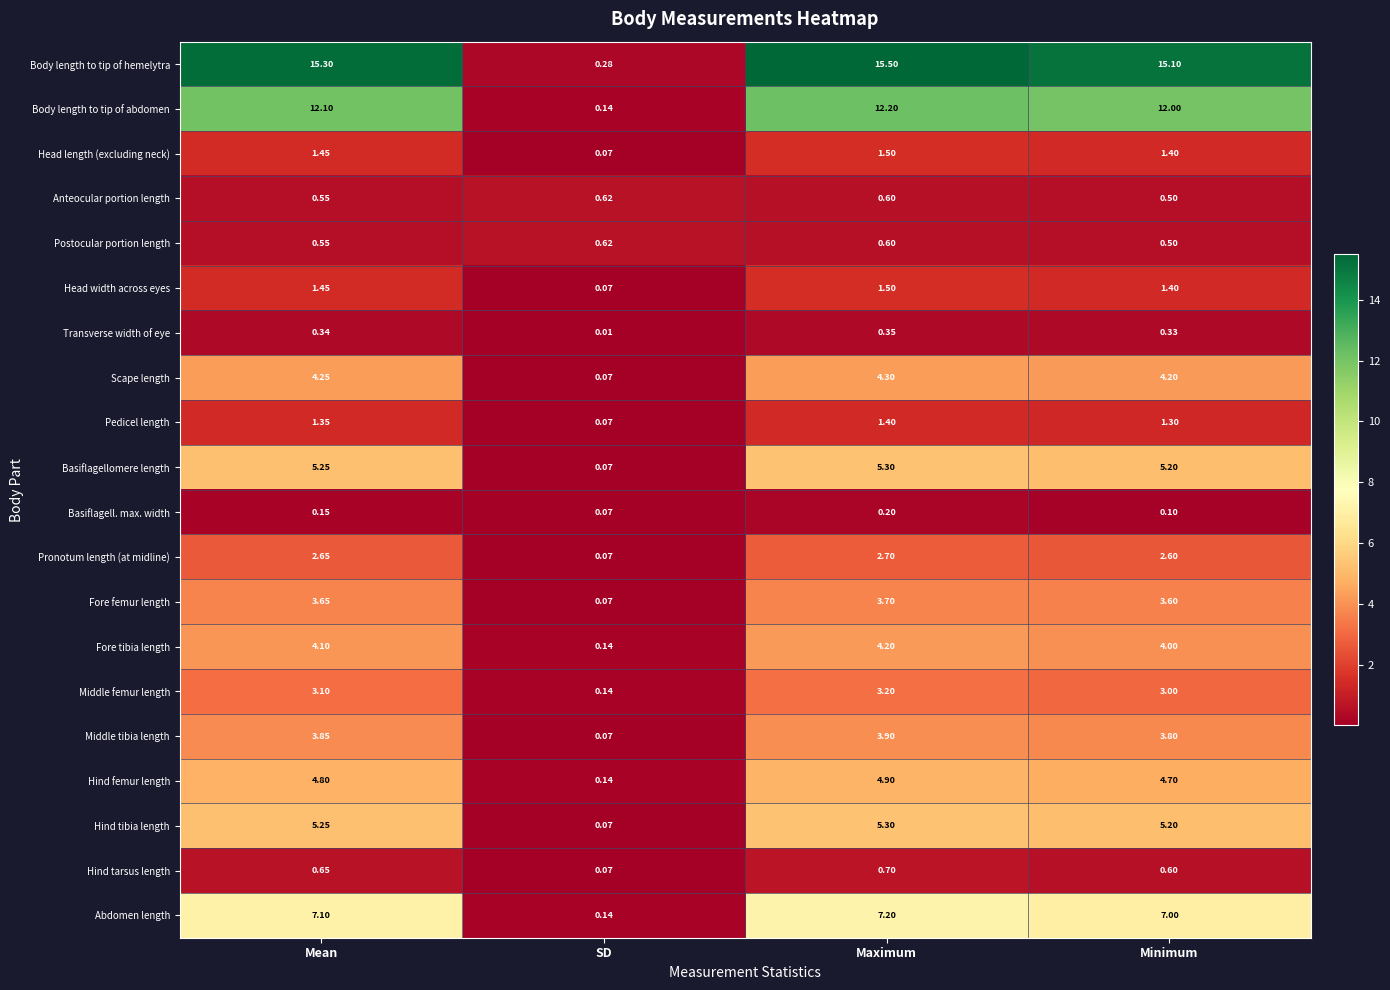

At which category is the sum across all series the highest?

Maximum